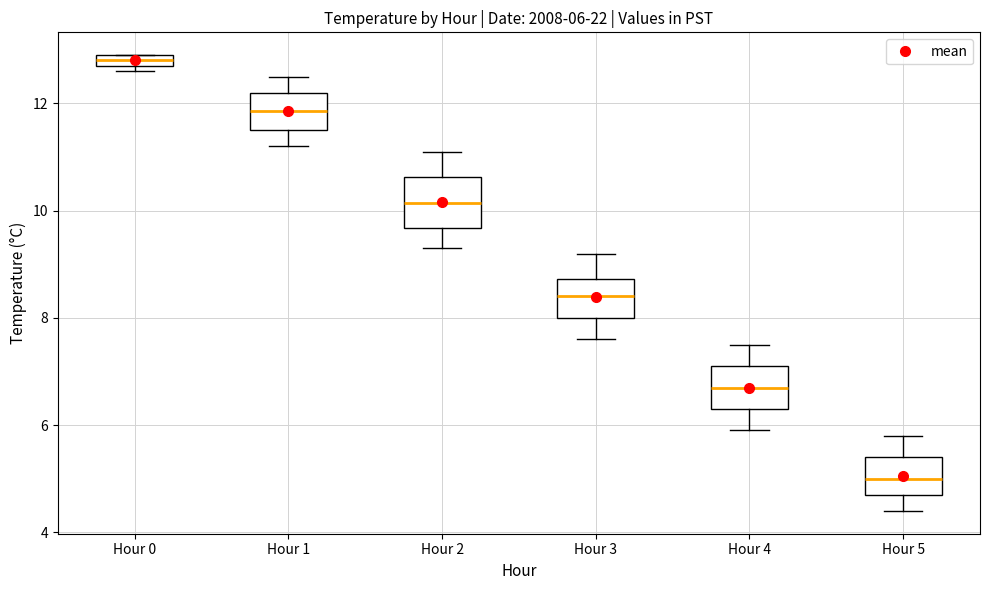

Which box's median line is the lowest?

Hour 5